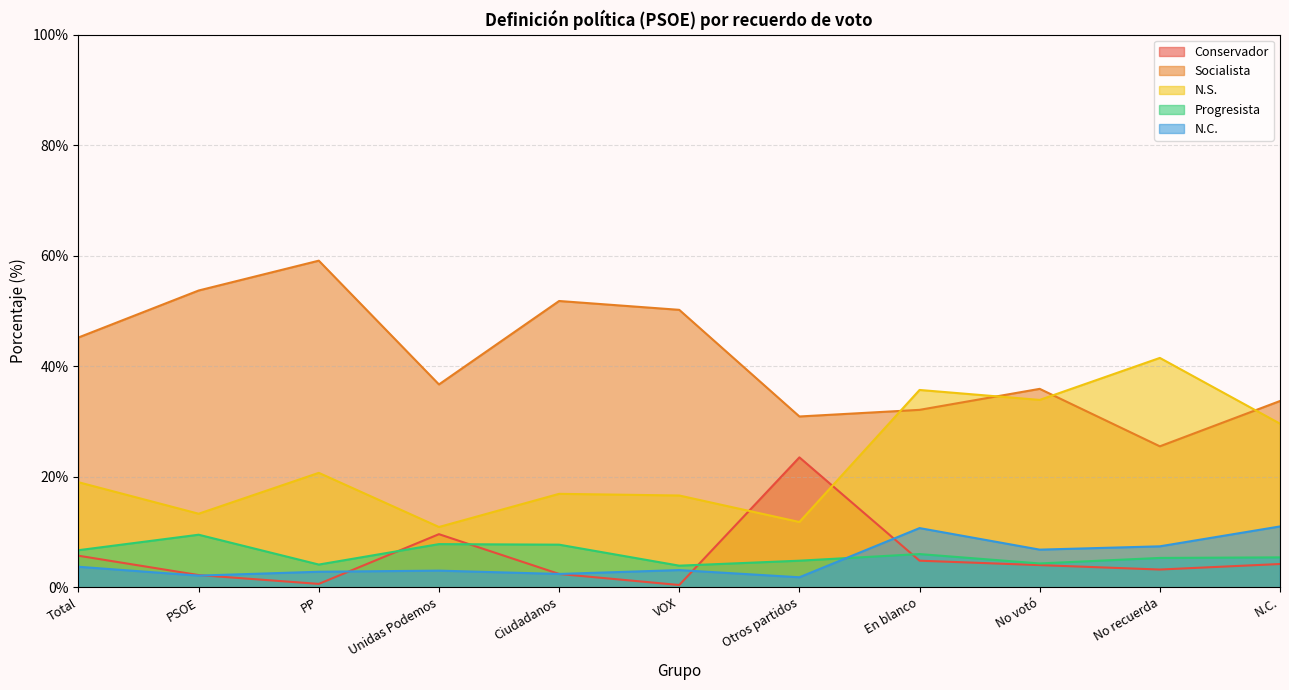

How many data points in Conservador are above 4?

5